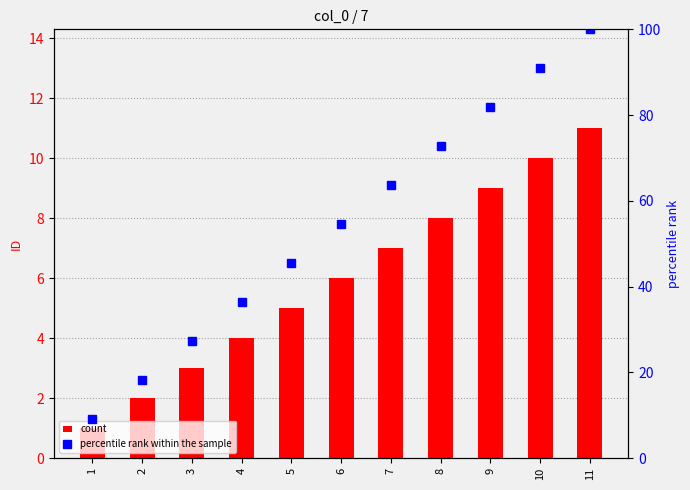

Rank the series at 9 from lowest to highest value.

count, percentile rank within the sample